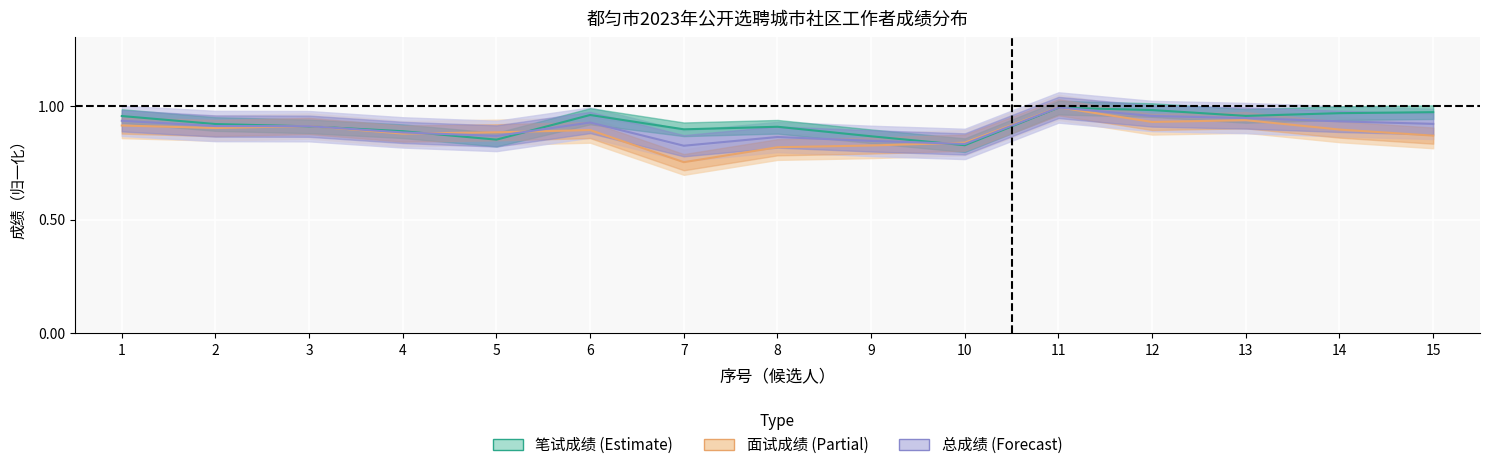

Reading left to right, transcribe all the data shown in this chart.

笔试成绩: 1.0	0.9	0.9	0.9	0.9	1.0	0.9	0.9	0.9	0.8	1.0	1.0	1.0	1.0	1.0
面试成绩: 0.9	0.9	0.9	0.9	0.9	0.9	0.8	0.8	0.8	0.8	1.0	0.9	0.9	0.9	0.9
总成绩: 0.9	0.9	0.9	0.9	0.9	0.9	0.8	0.9	0.8	0.8	1.0	1.0	0.9	0.9	0.9